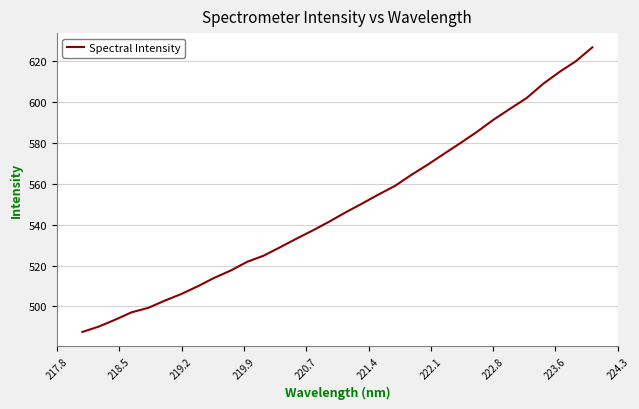

What is the difference between the maximum and minimum values?

139.4